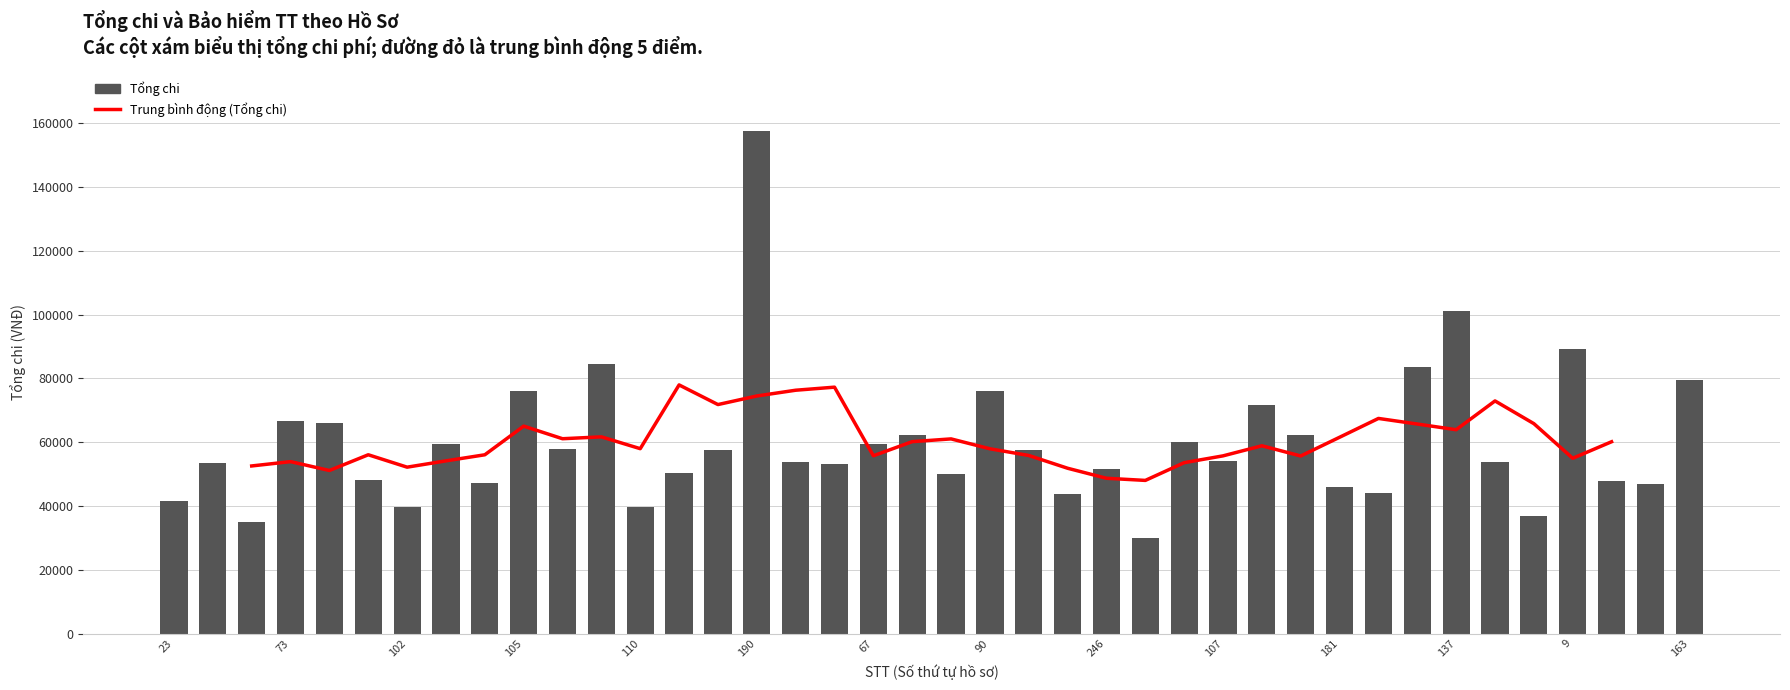

Between 73 and 246, which is larger?

73